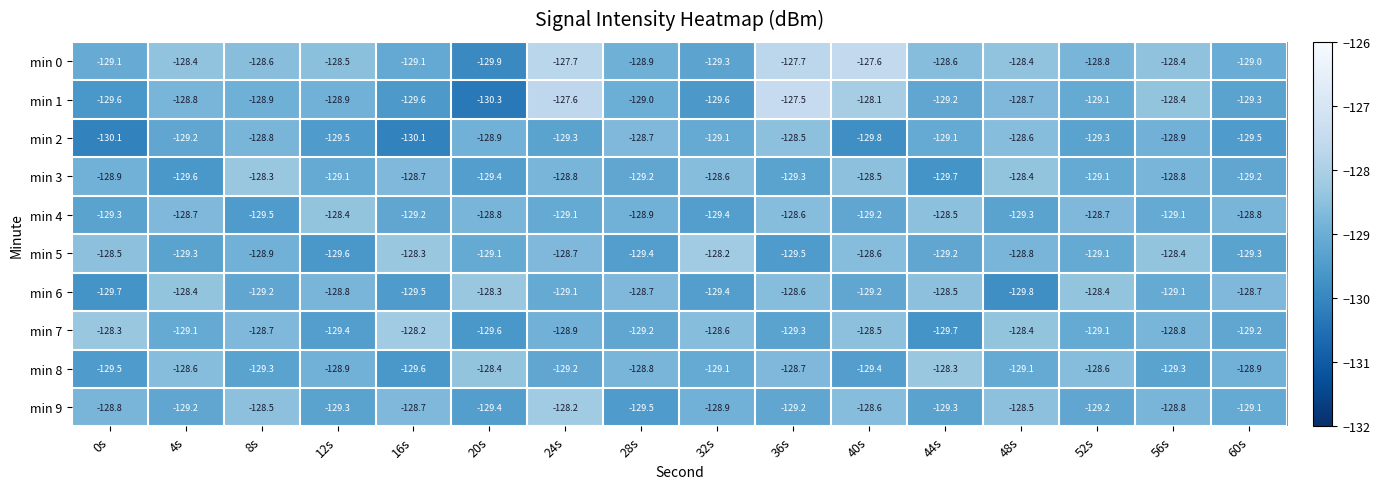

What is the difference between the maximum and minimum values in the min 9 series?

1.3